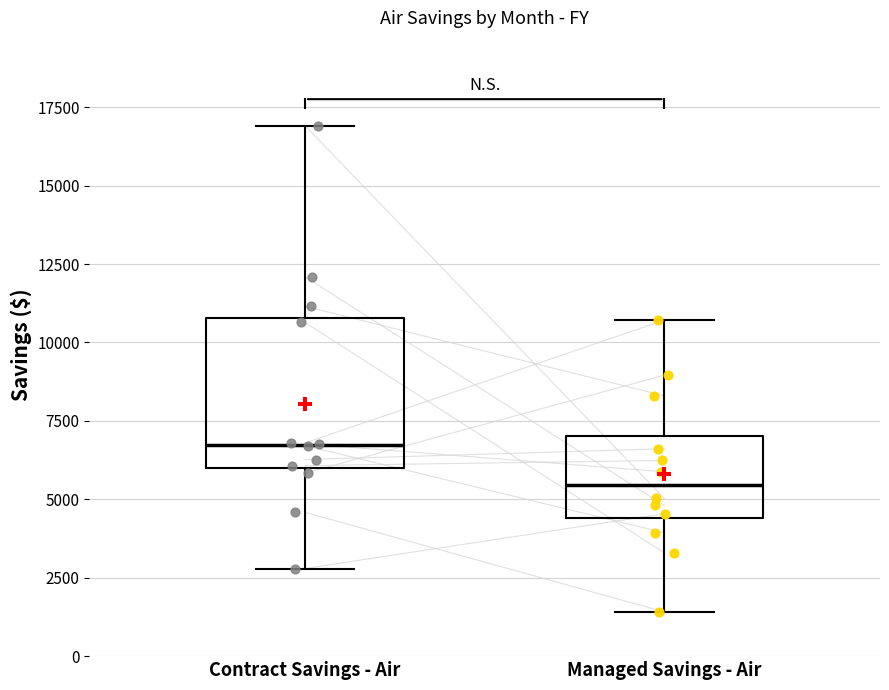

Where is the lower edge of the box for Contract Savings - Air on the y-axis? The values are not printed on the chart, so give them approximately, as read against the axis.

6000